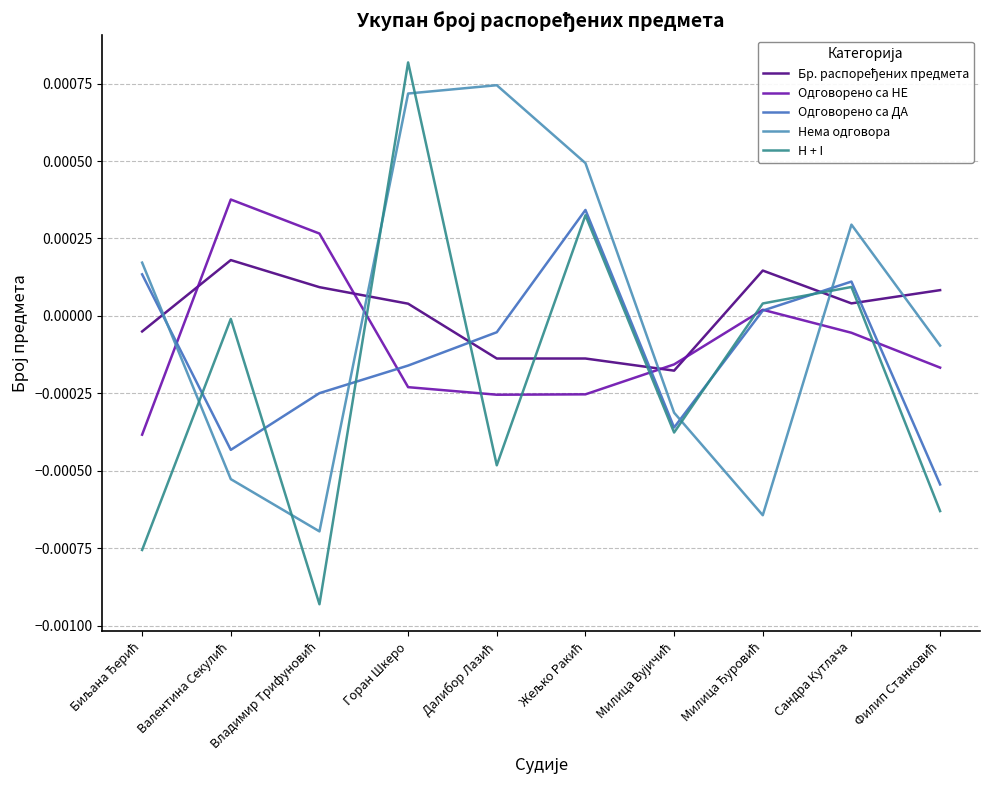

Where is the first local maximum for Нема одговора?

Далибор Лазић